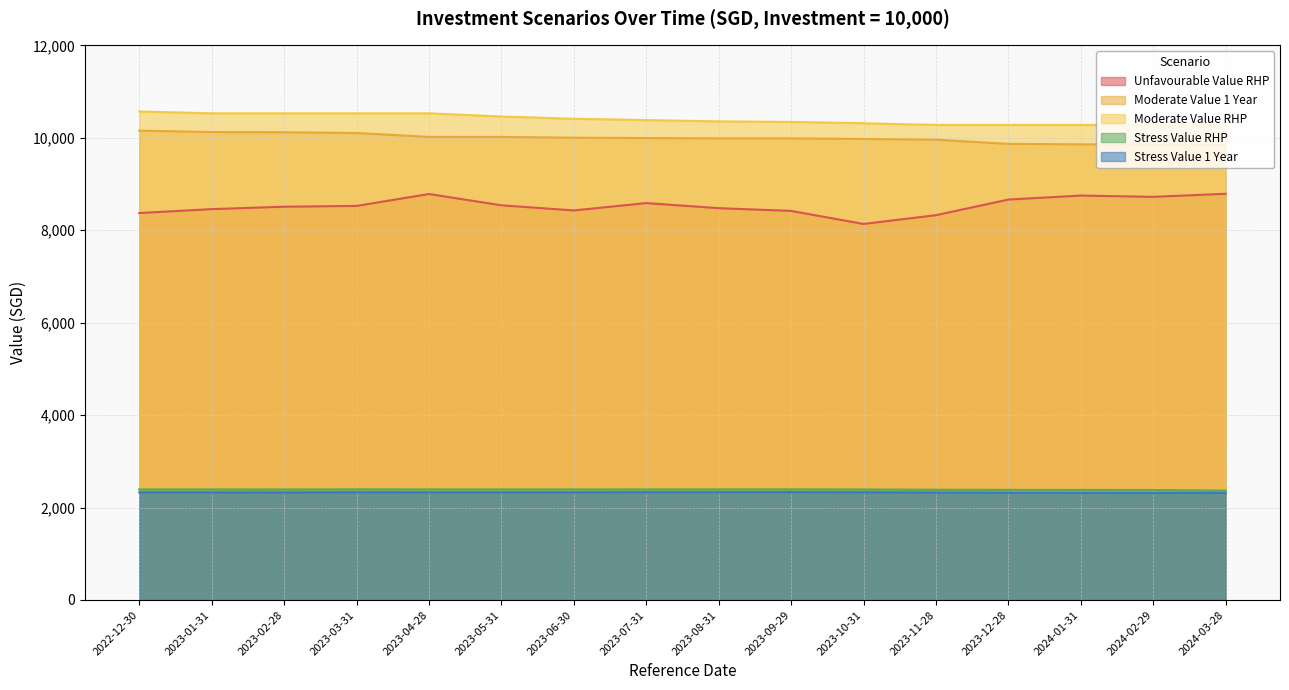

What is the difference between the Stress Value 1 Year values at 2023-07-31 and 2023-06-30?

2.3